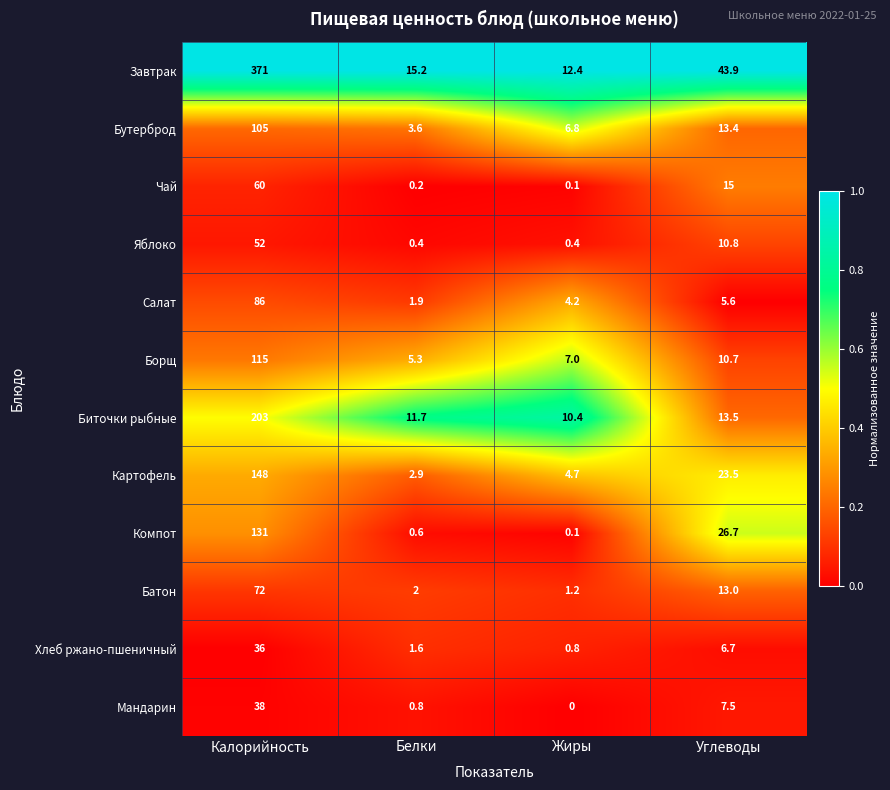

Where is Картофель nearest to the value 75?

Углеводы